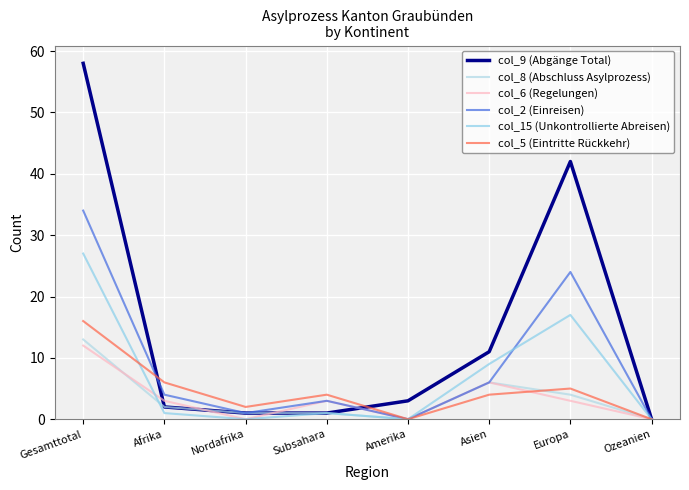

Is the value of col_9 (Abgänge Total) at Subsahara greater than the value of col_6 (Regelungen) at Ozeanien?

Yes